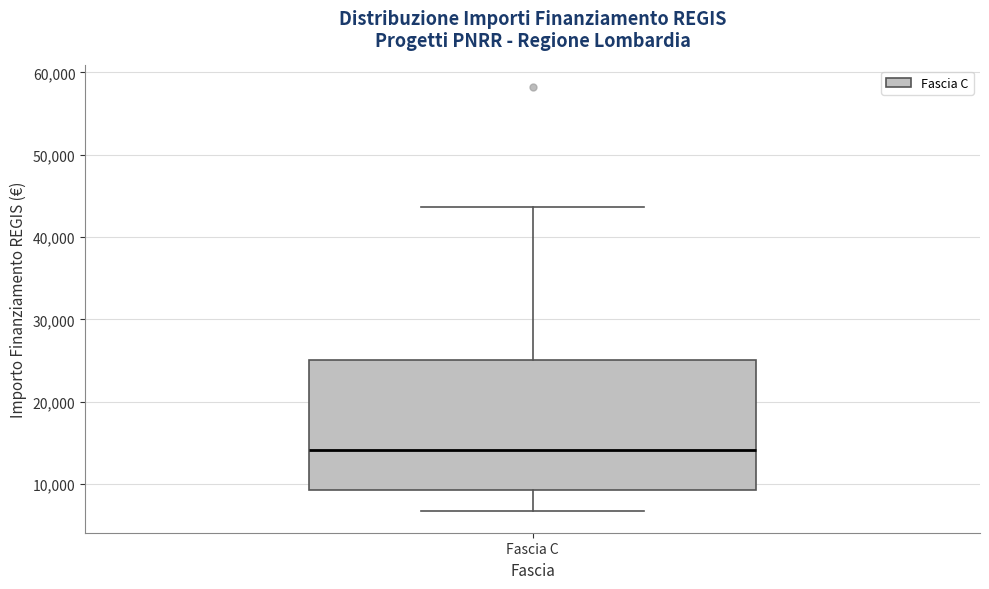

Where is the upper edge of the box for Fascia C on the y-axis? The values are not printed on the chart, so give them approximately, as read against the axis.

25000